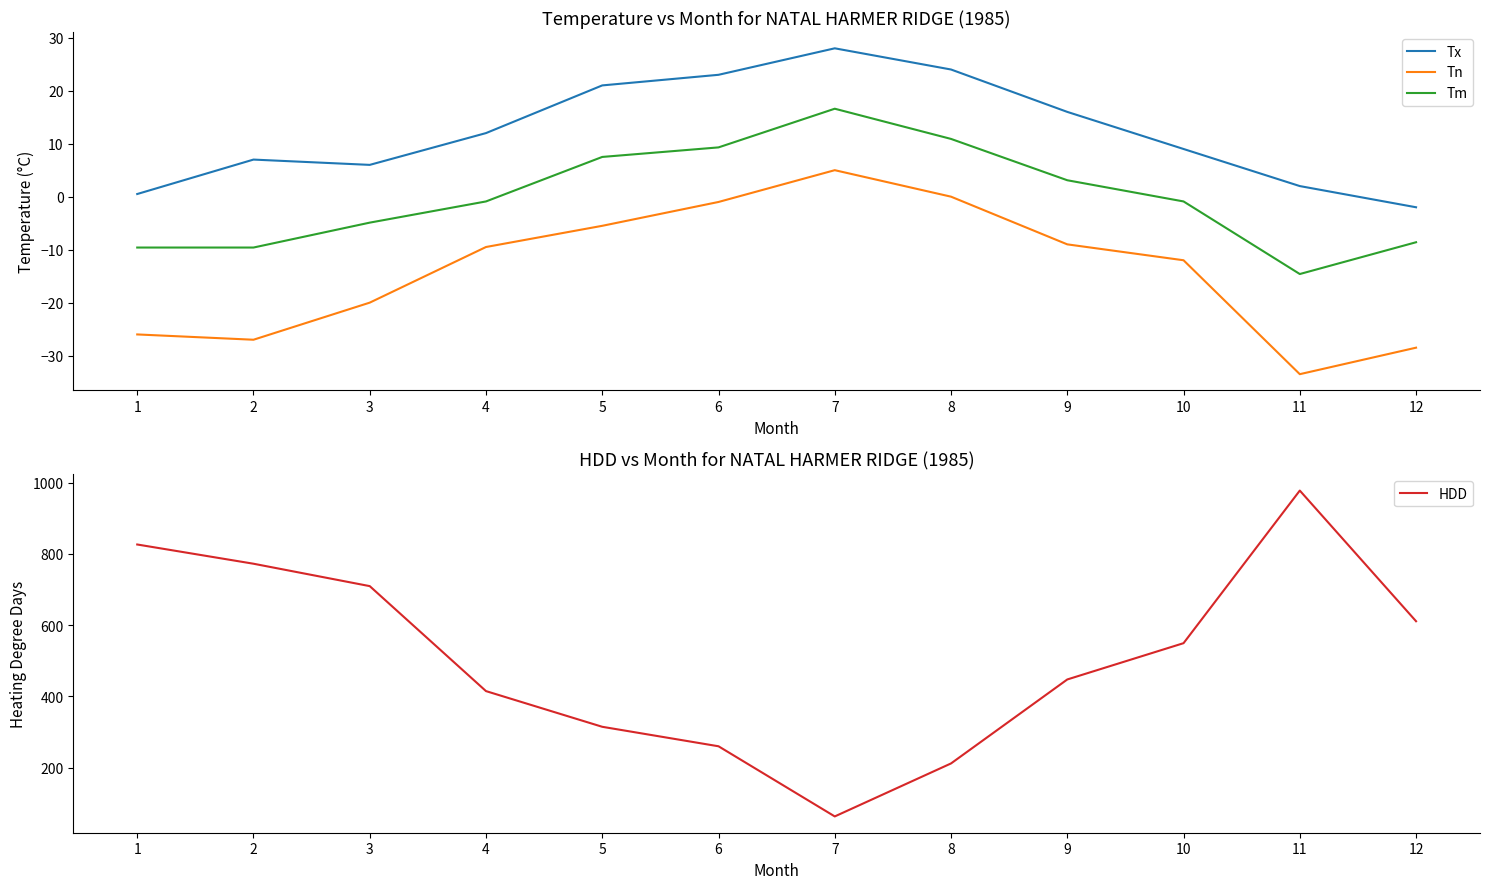

Where is the first local maximum for Tx?

2